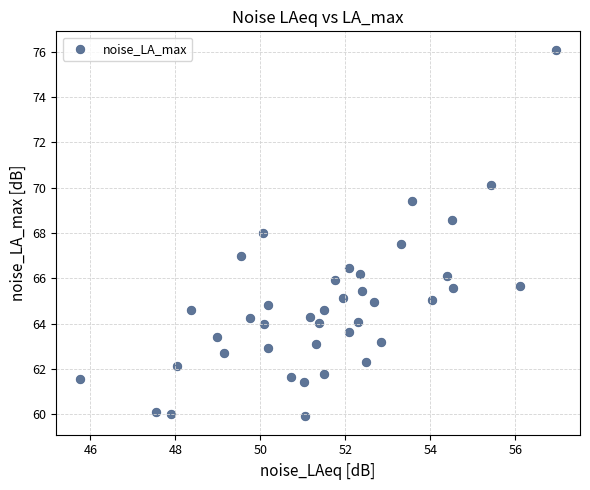

What is the range of Y values (max minus min)?

16.2